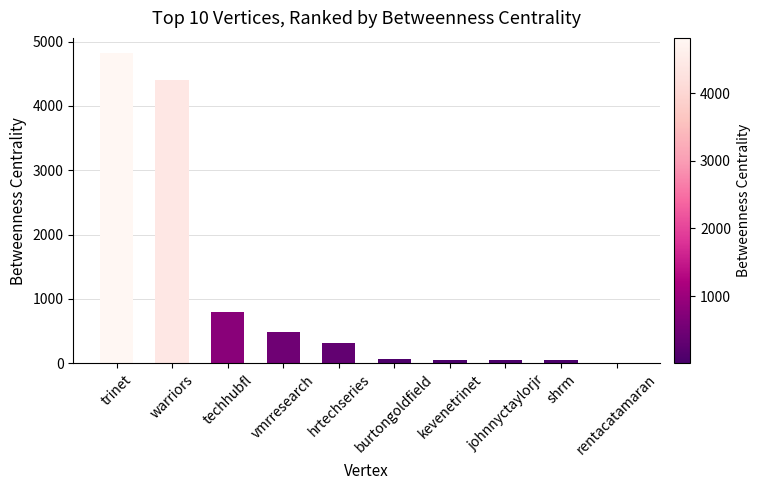

Where is the data nearest to the value 2411?

techhubfl